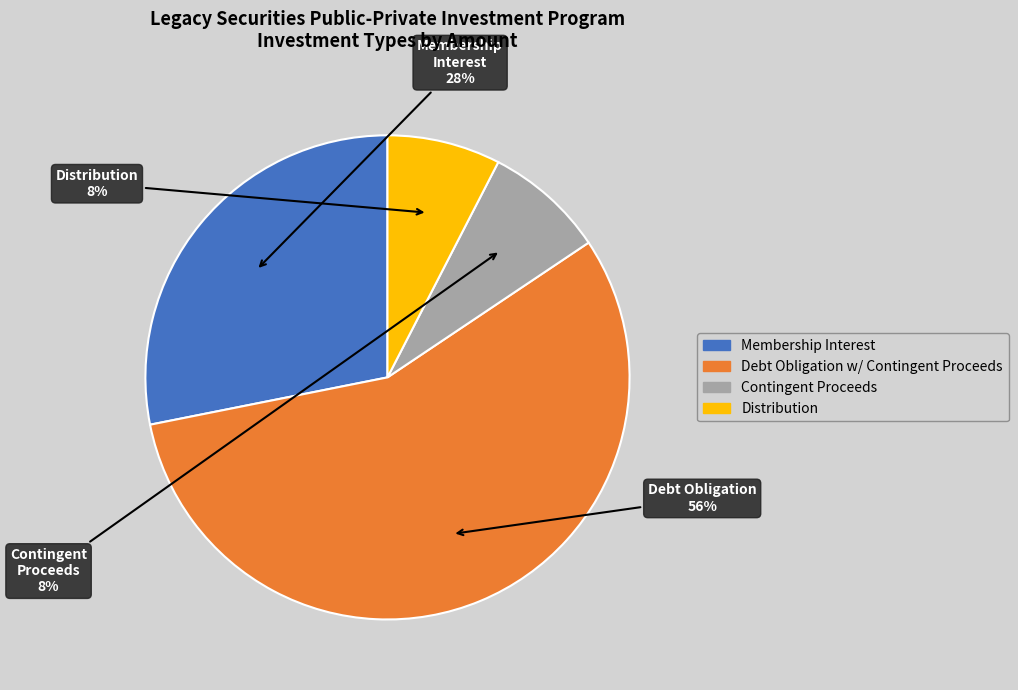

Is the sum of Distribution and Debt Obligation w/ Contingent Proceeds greater than half?

Yes